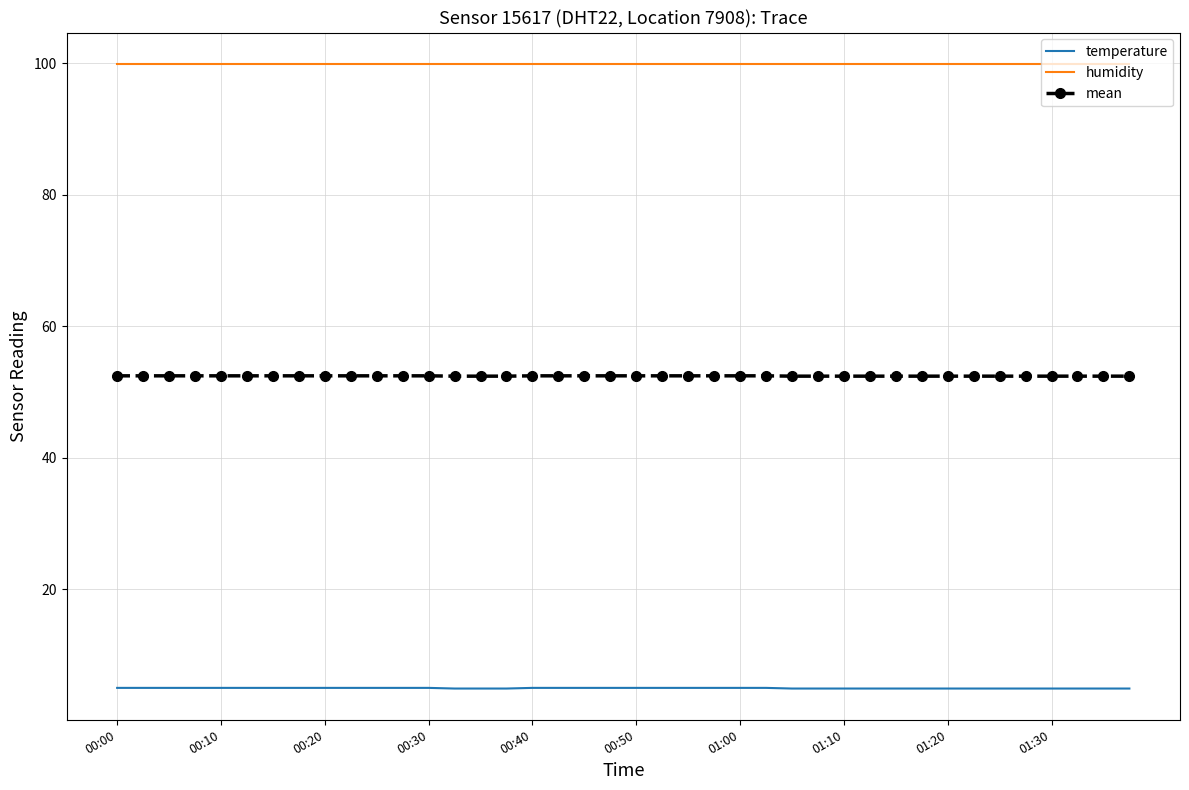

True or false: humidity and temperature cross at least once.

False